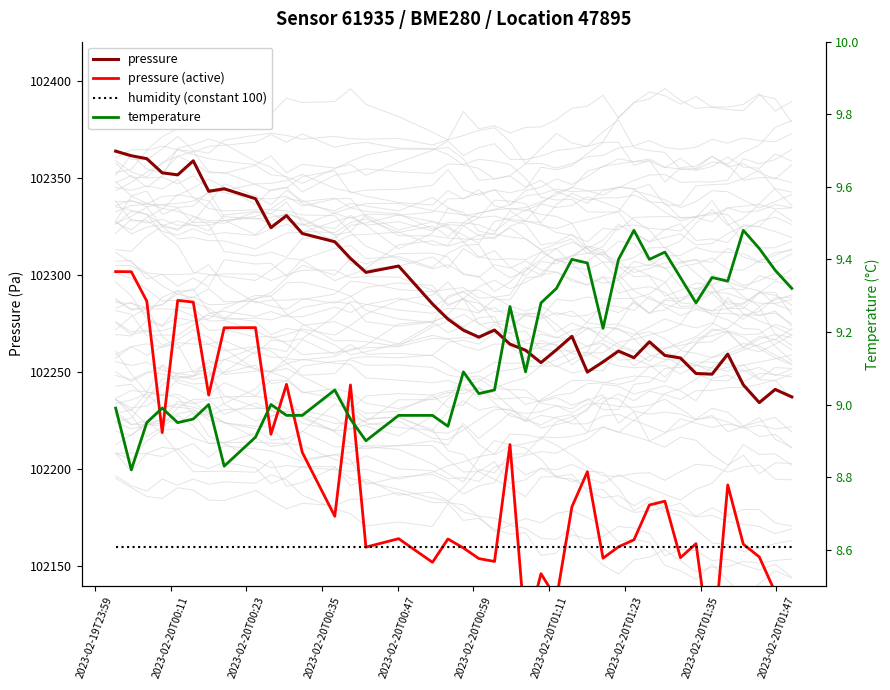

Which series has the largest range (max minus min)?

pressure (active)